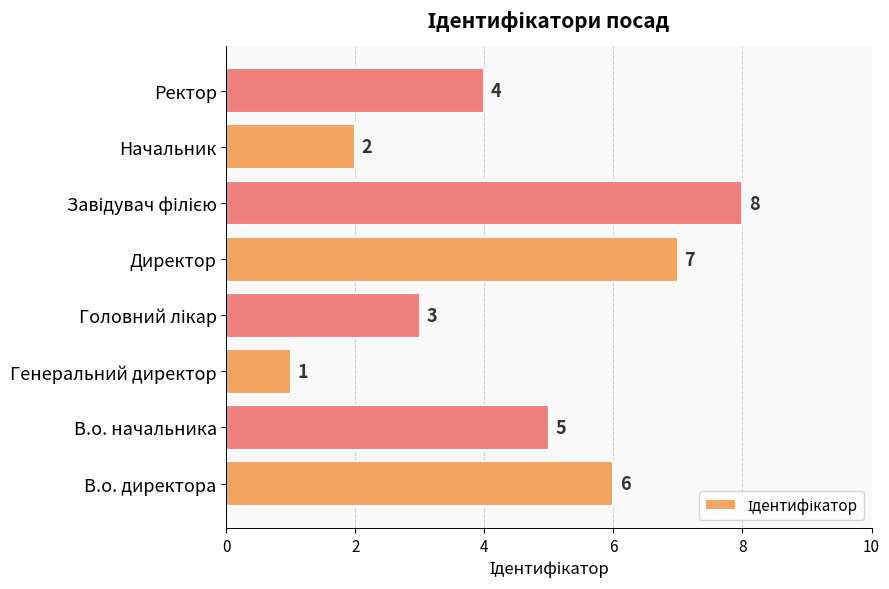

Is it true that the value at В.о. директора is 1?

False